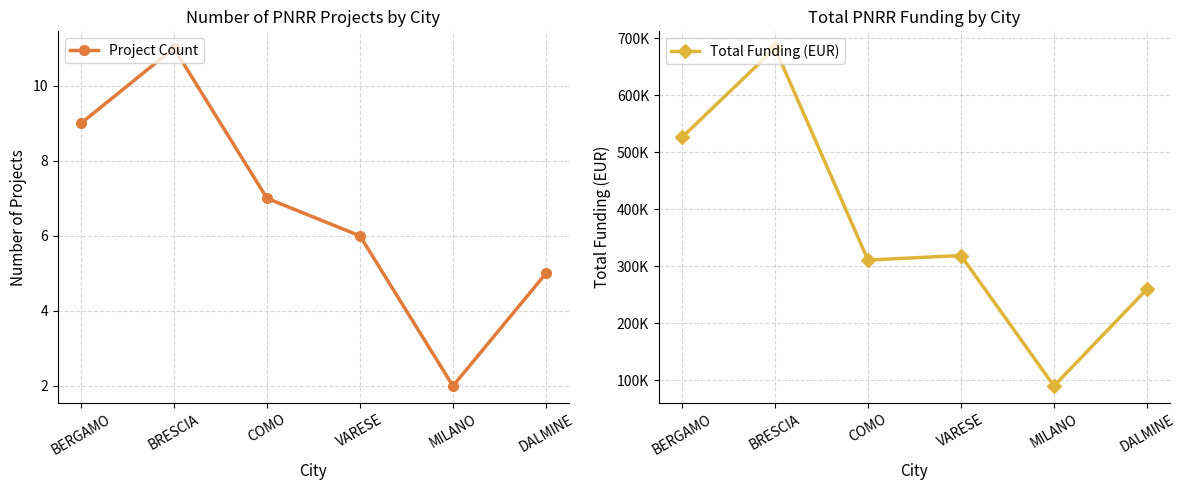

What is the maximum value for Total Funding (EUR)?

682722.0